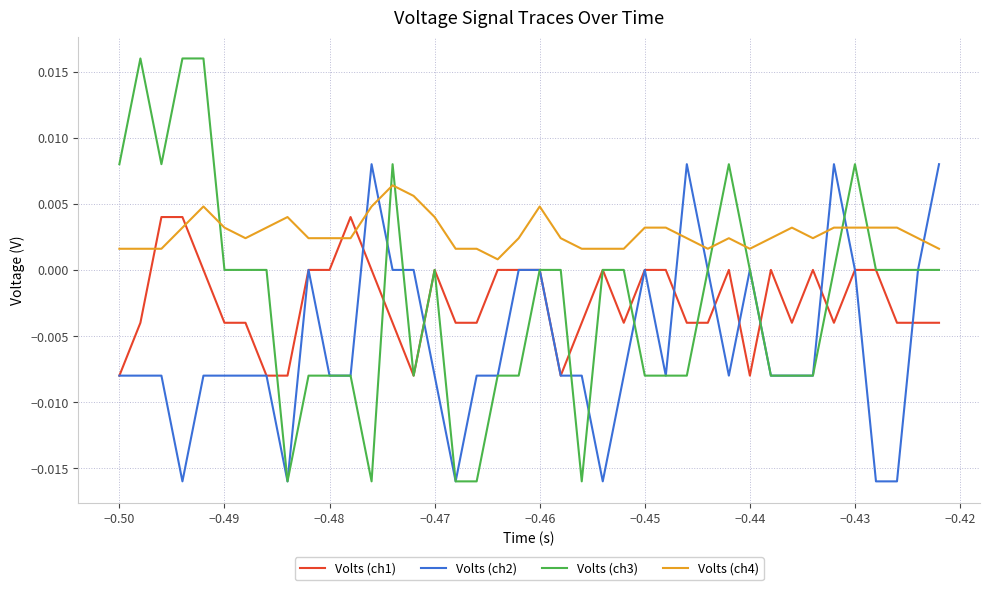

Rank the series by their maximum value, from lowest to highest.

Volts (ch1), Volts (ch4), Volts (ch2), Volts (ch3)